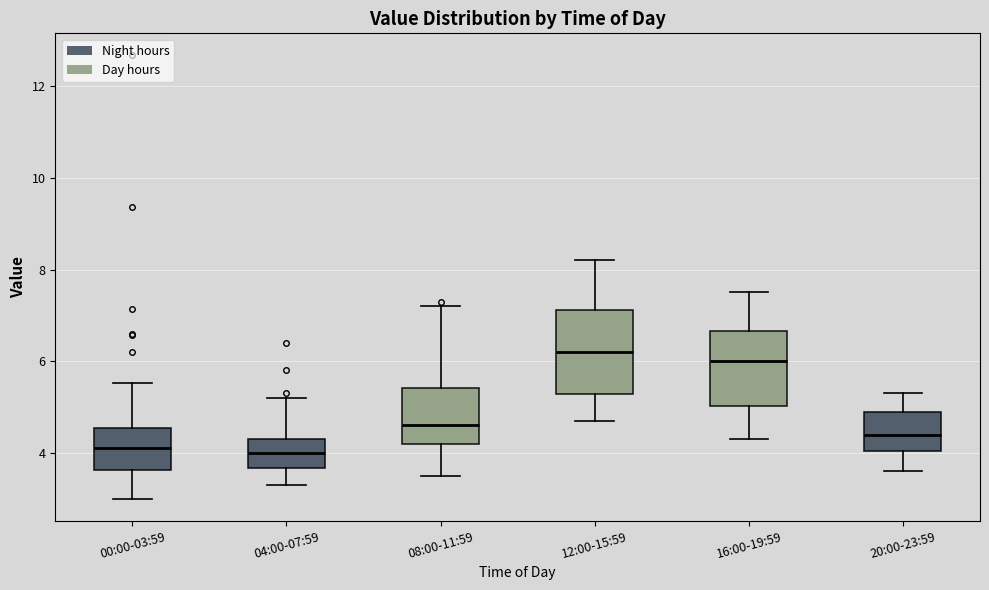

Comparing the boxes themselves (not the whiskers), which one is the tallest?

12:00-15:59